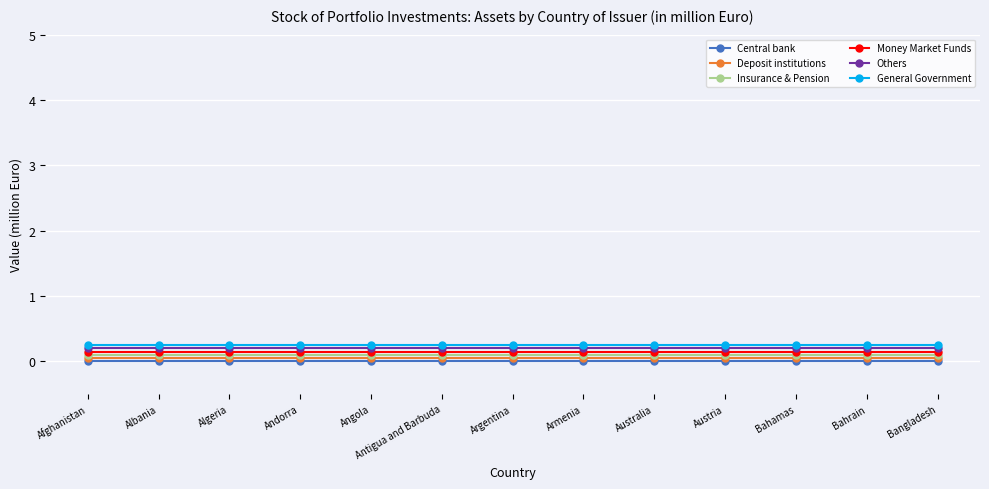

What are all the series names shown in the legend?

Central bank, Deposit institutions, Insurance & Pension, Money Market Funds, Others, General Government